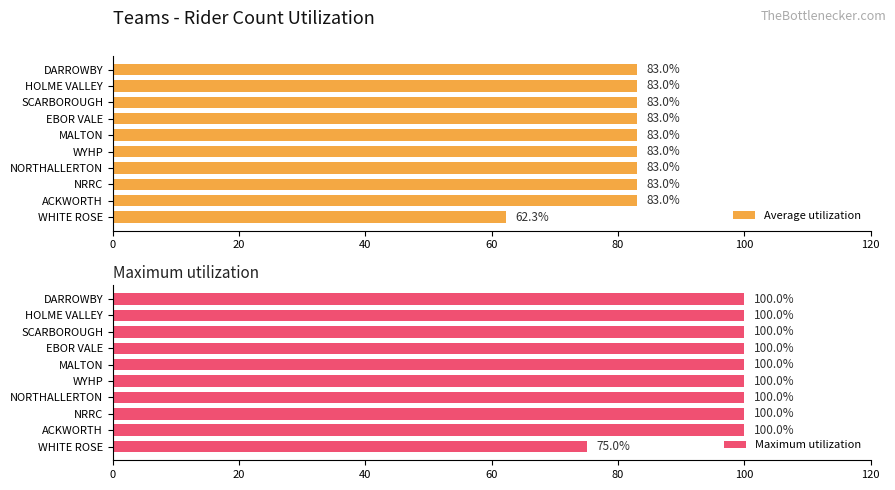

What is the value of the Average utilization bar at the 7th from the left?

83.0